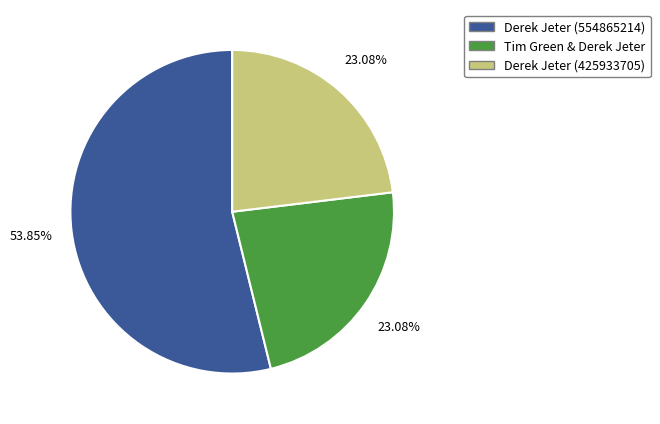

Approximately how many times larger is the value at Derek Jeter (554865214) compared to Derek Jeter (425933705)?

2.3